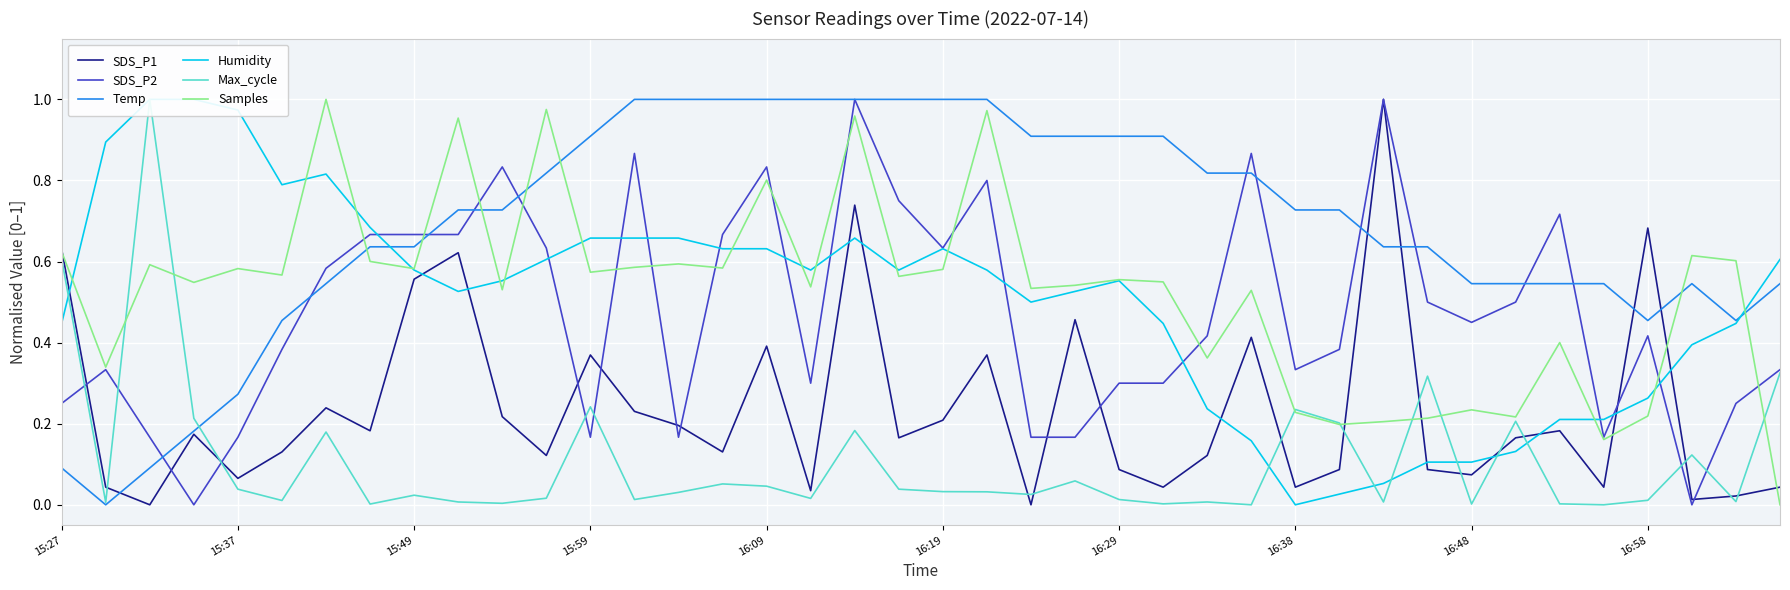

The value of SDS_P2 at 17 is 0.3. True or false?

True